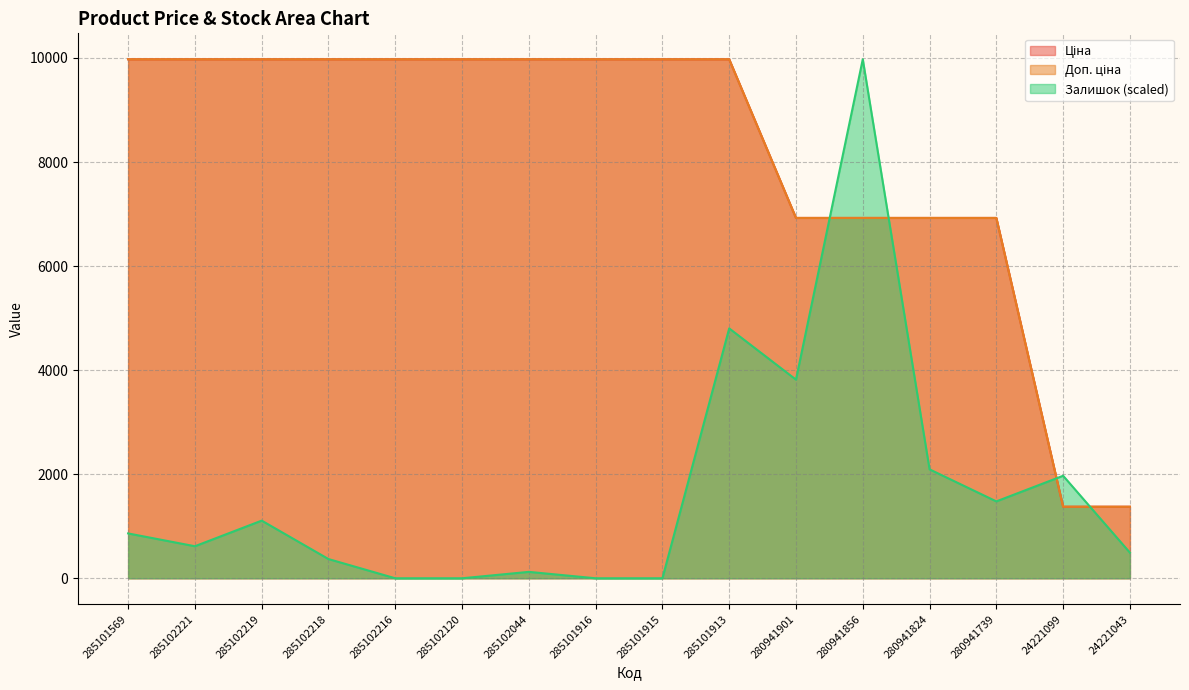

The Залишок series shows 615.7 at 285102221. True or false?

True